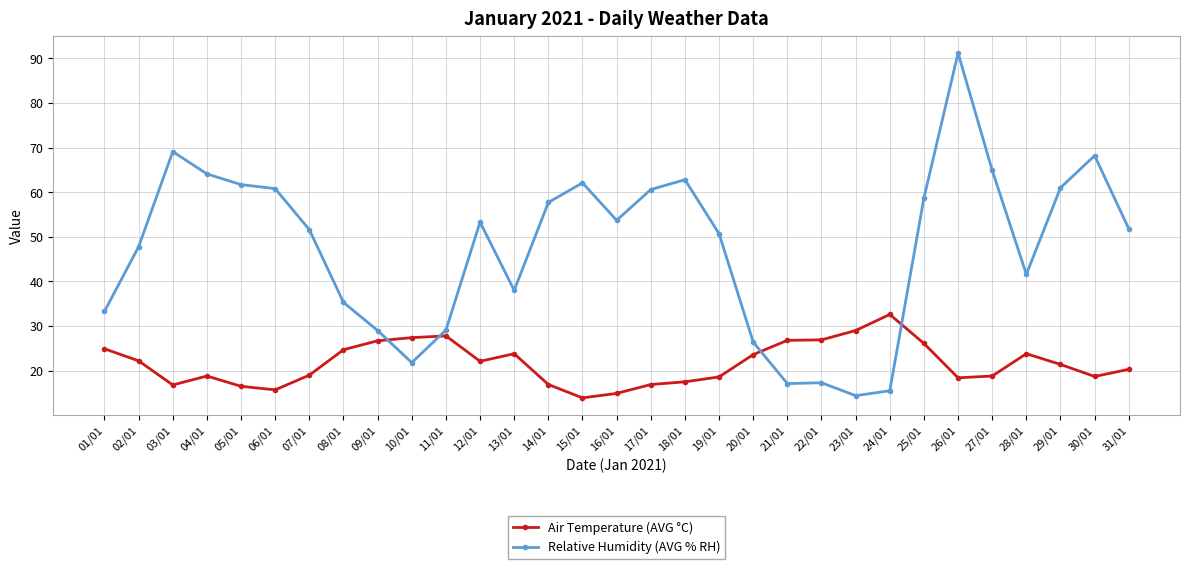

What is the label of the 11th point from the left?

11/01